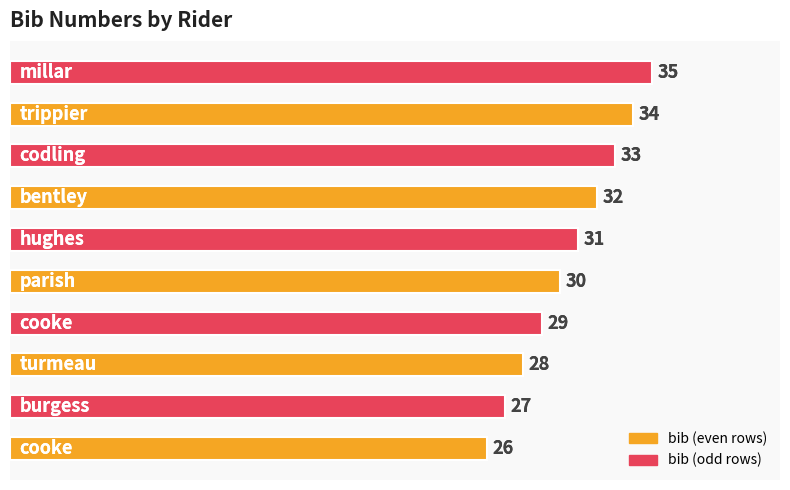

What is the greatest value displayed?

35